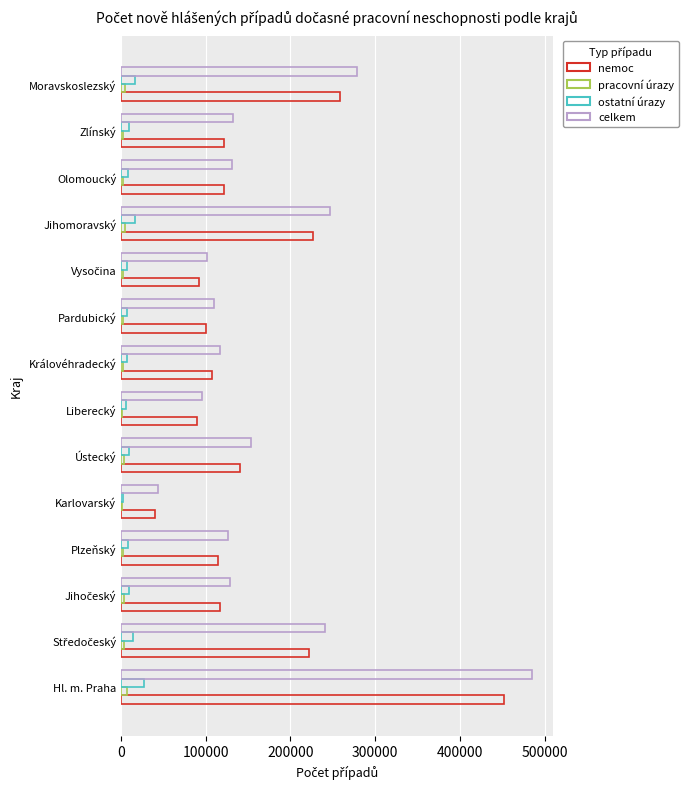

Which series has the largest range (max minus min)?

celkem